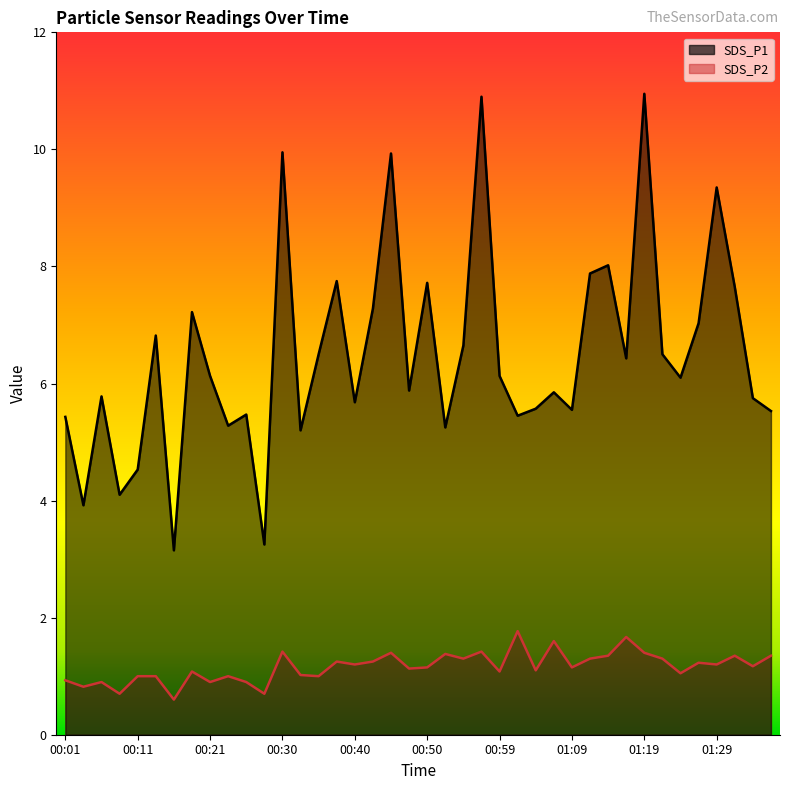

The SDS_P1 series shows 6.5 at 01:21. True or false?

True